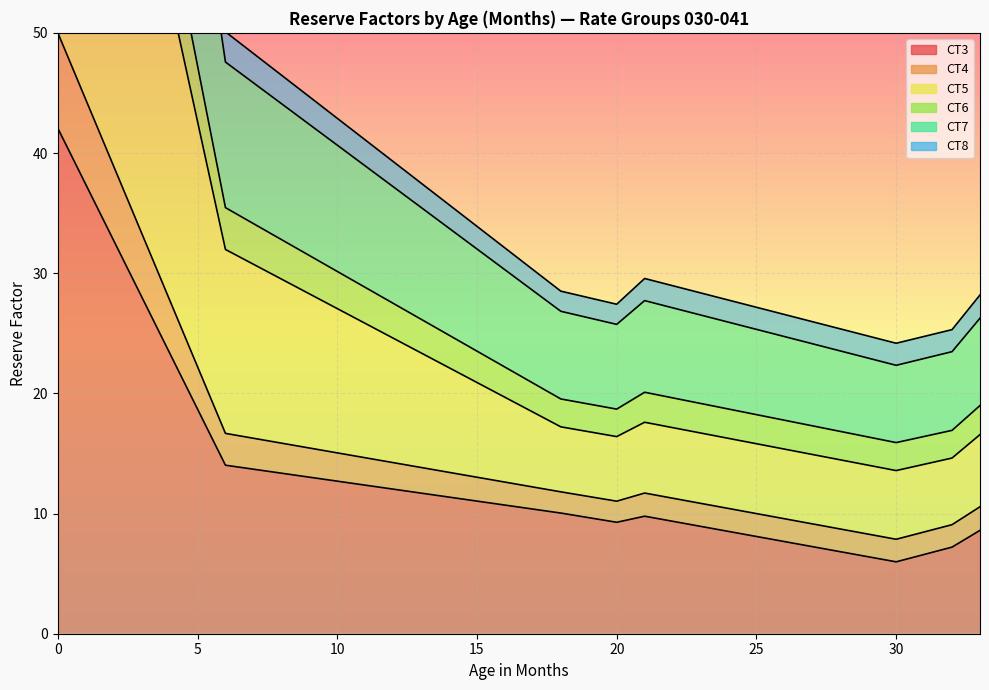

Does the chart display data point markers on the line(s)?

No